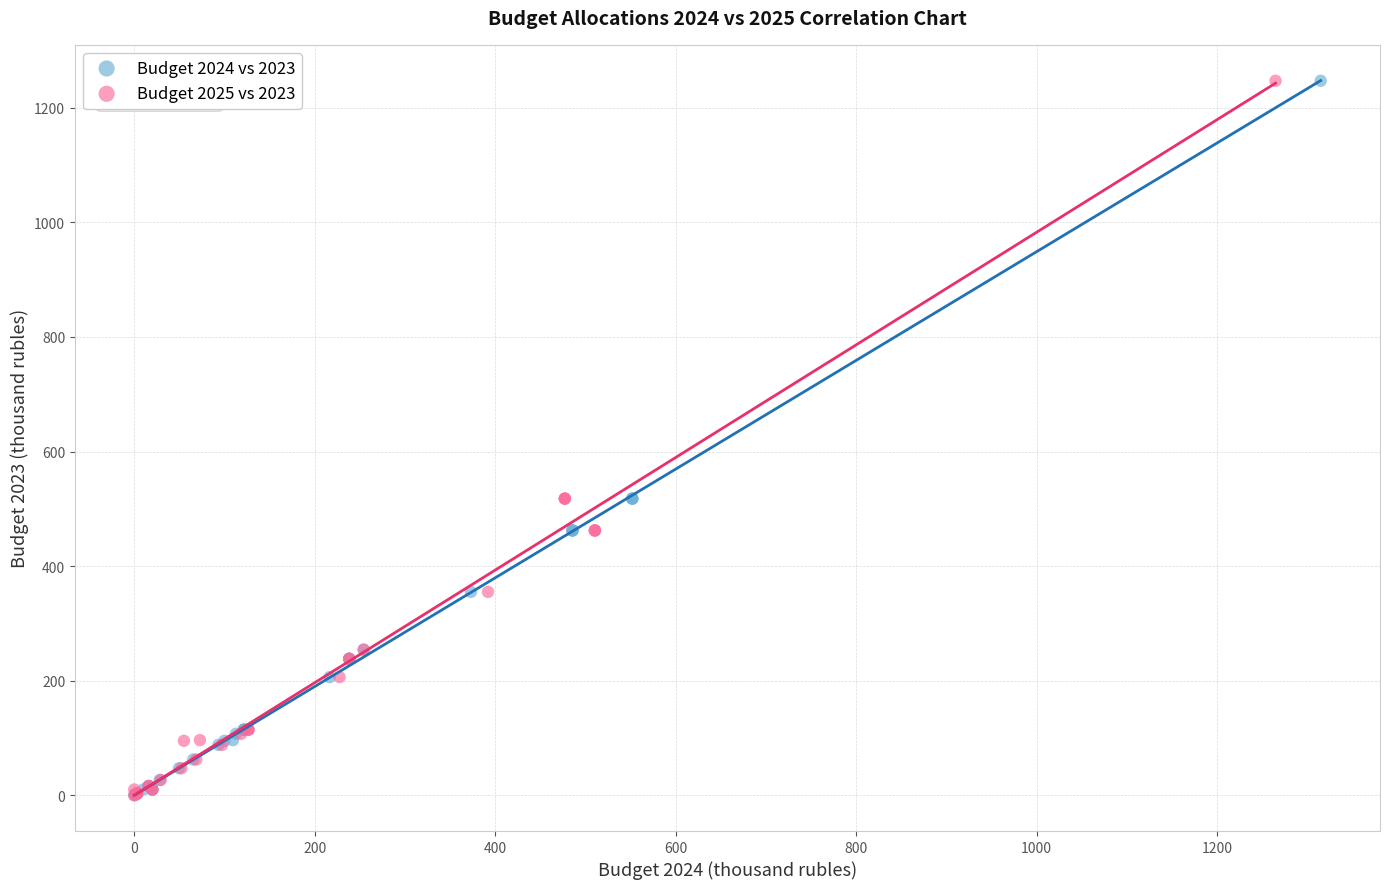

What are all the series names shown in the legend?

Budget 2024 vs 2023, Budget 2025 vs 2023